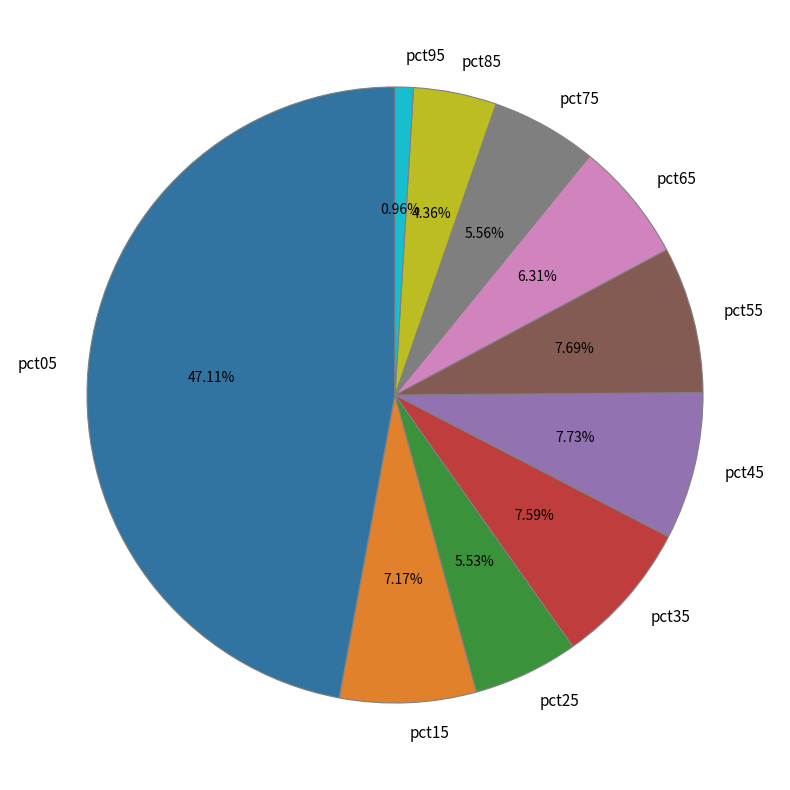

Which slice is the smallest?

pct95